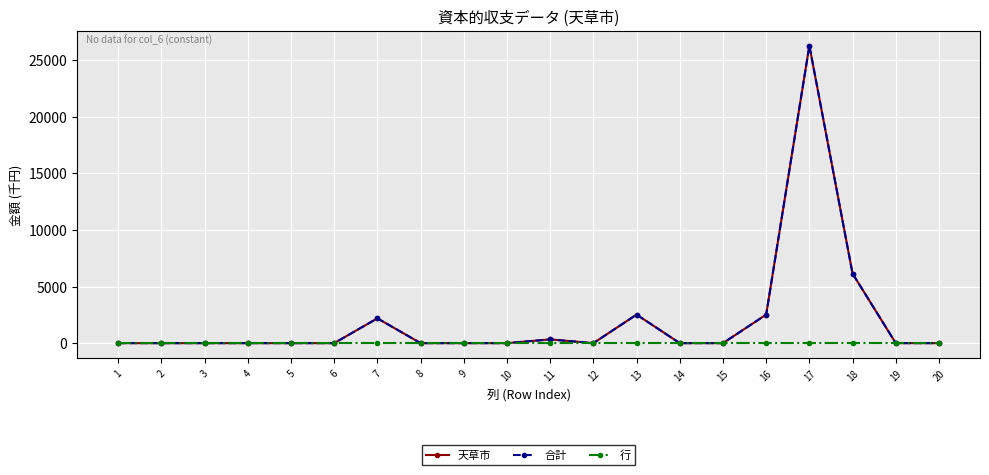

Does the chart display data point markers on the line(s)?

Yes